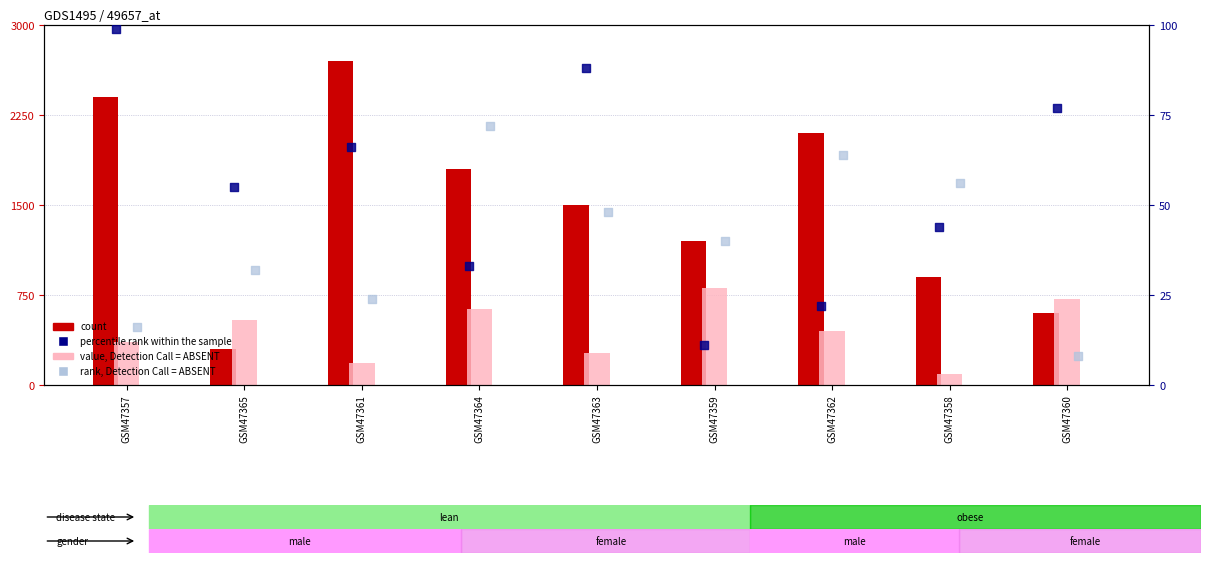

Which series has the largest total across all categories?

count